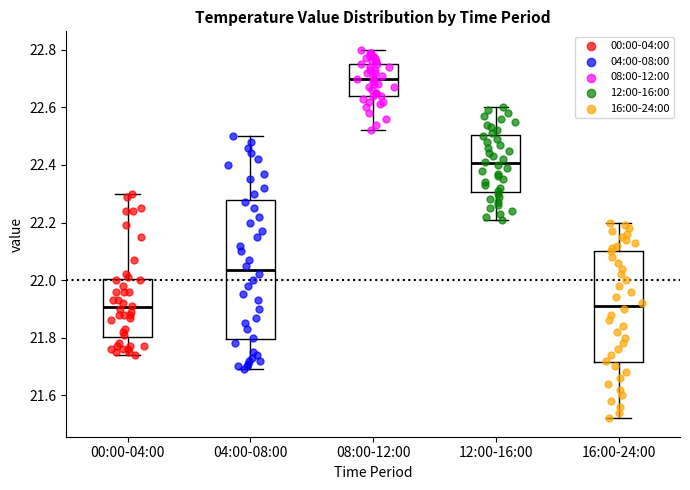

Reading left to right, transcribe this box plot: for each box, give where its median line is, the range the box spans, and where its two whiskers end, as read against the y-axis. The values are not printed on the chart, so give them approximately, as read against the axis.

00:00-04:00: median 21.90, box 21.80 to 22.00, whiskers 21.74 to 22.30
04:00-08:00: median 22.04, box 21.80 to 22.28, whiskers 21.70 to 22.50
08:00-12:00: median 22.70, box 22.64 to 22.76, whiskers 22.52 to 22.80
12:00-16:00: median 22.40, box 22.30 to 22.50, whiskers 22.22 to 22.60
16:00-24:00: median 21.92, box 21.72 to 22.10, whiskers 21.52 to 22.20